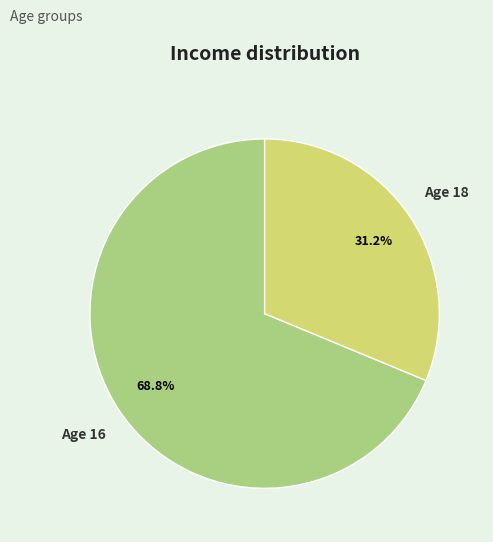

Does any single category account for the majority?

Yes